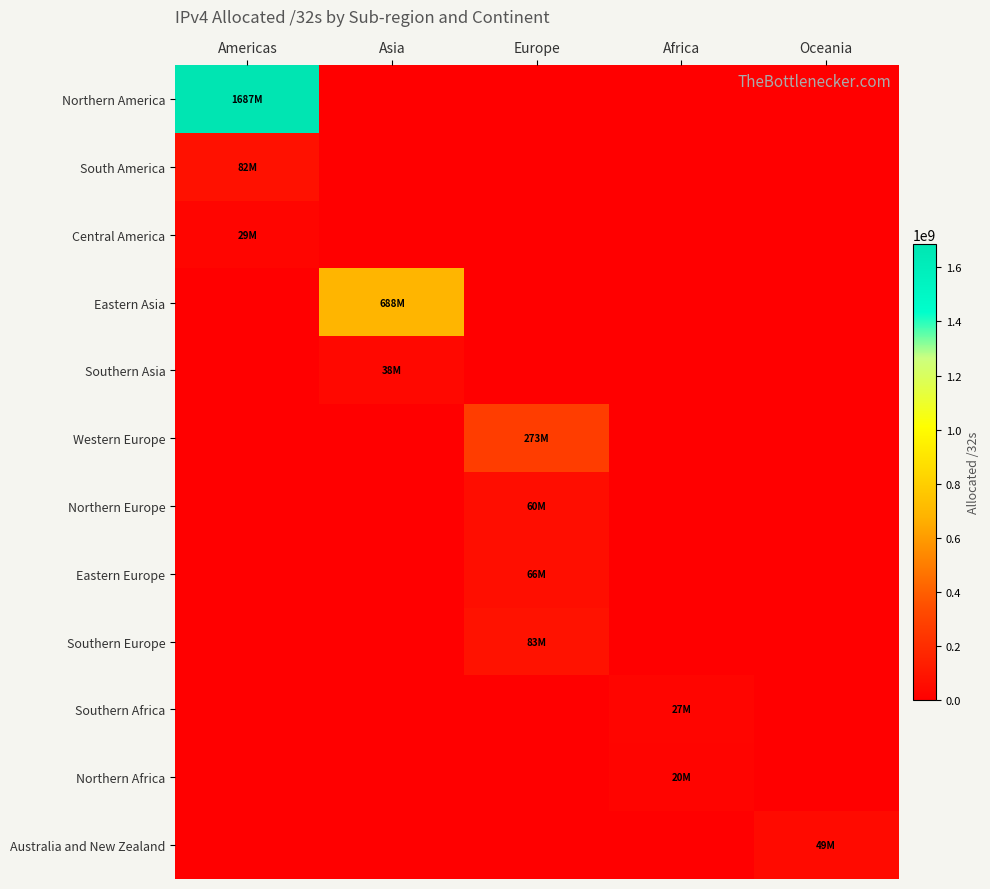

Reading left to right, what are all the values shown in this chart?

Northern America: Americas=1687201792	Asia=0	Europe=0	Africa=0	Oceania=0
South America: Americas=81992704	Asia=0	Europe=0	Africa=0	Oceania=0
Central America: Americas=28804864	Asia=0	Europe=0	Africa=0	Oceania=0
Eastern Asia: Americas=0	Asia=687742768	Europe=0	Africa=0	Oceania=0
Southern Asia: Americas=0	Asia=37722368	Europe=0	Africa=0	Oceania=0
Western Europe: Americas=0	Asia=0	Europe=272831616	Africa=0	Oceania=0
Northern Europe: Americas=0	Asia=0	Europe=59750984	Africa=0	Oceania=0
Eastern Europe: Americas=0	Asia=0	Europe=65955912	Africa=0	Oceania=0
Southern Europe: Americas=0	Asia=0	Europe=83418240	Africa=0	Oceania=0
Southern Africa: Americas=0	Asia=0	Europe=0	Africa=26618624	Oceania=0
Northern Africa: Americas=0	Asia=0	Europe=0	Africa=19934464	Oceania=0
Australia and New Zealand: Americas=0	Asia=0	Europe=0	Africa=0	Oceania=48651520